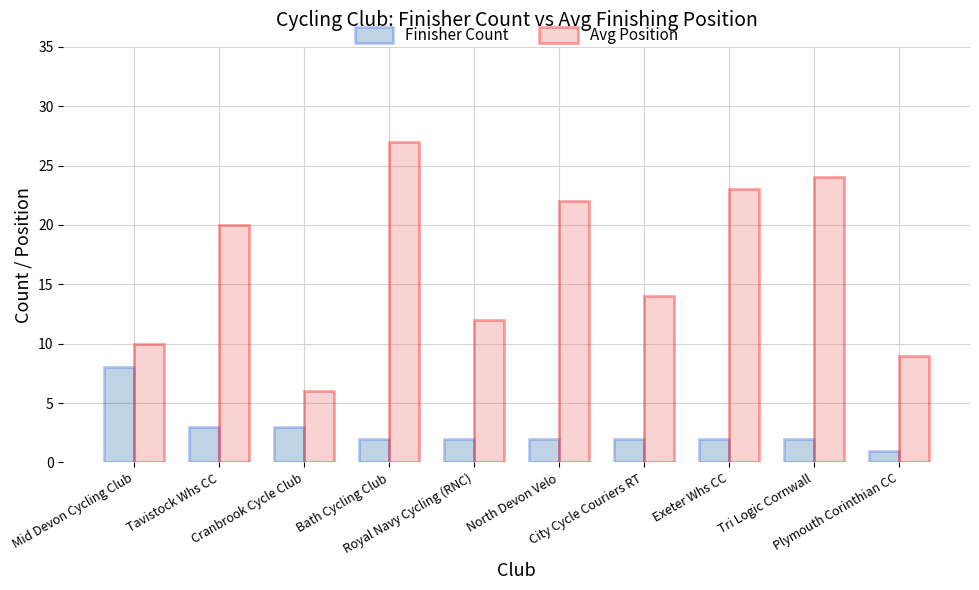

Which series has the largest range (max minus min)?

Avg Position